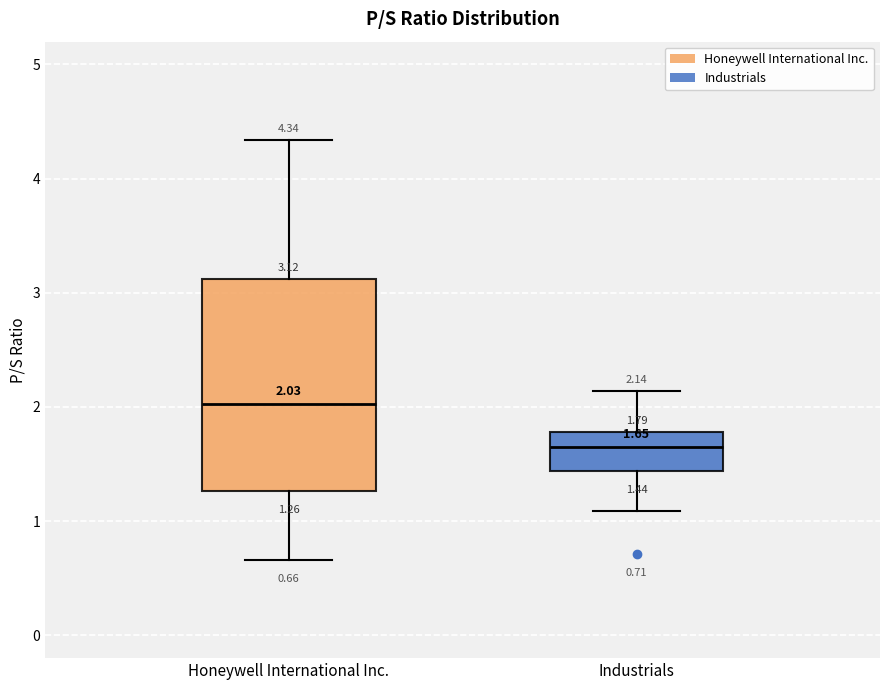

Which box's median line is the lowest?

Industrials